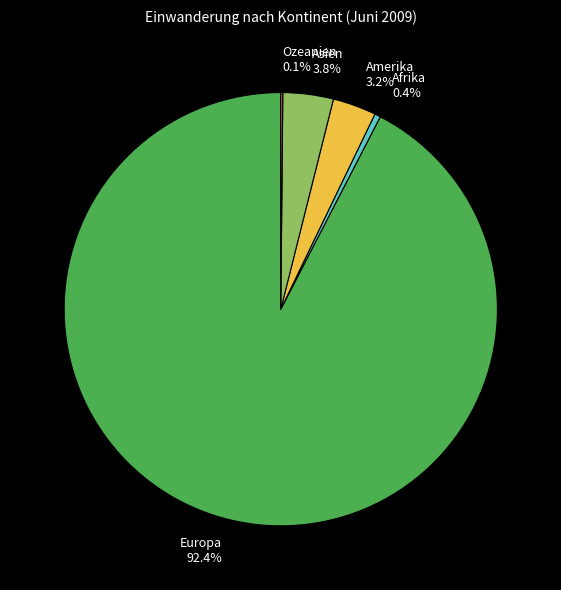

Does any single category account for the majority?

Yes